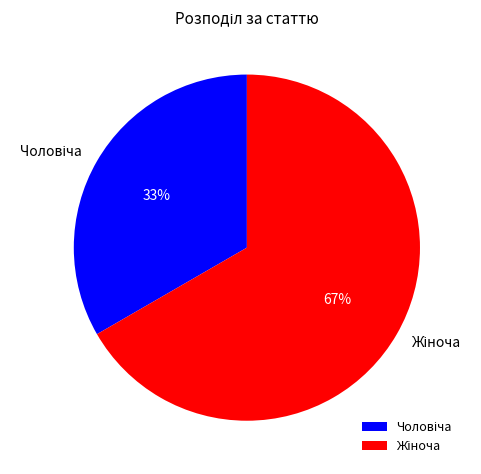

To the nearest percent, what is the average slice percentage?

50%